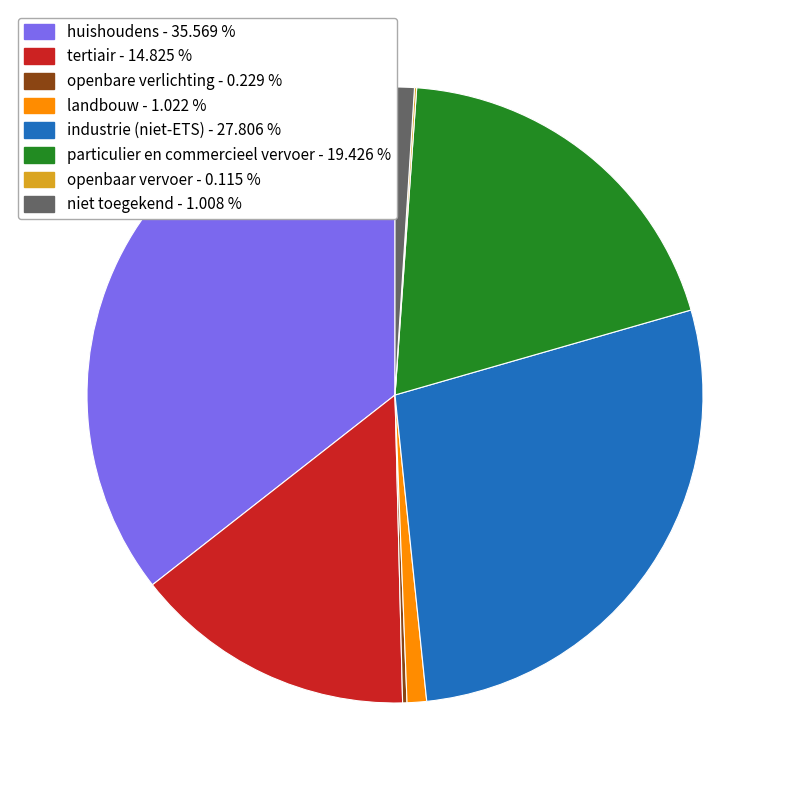

Is it true that huishoudens is 36% of the pie?

True